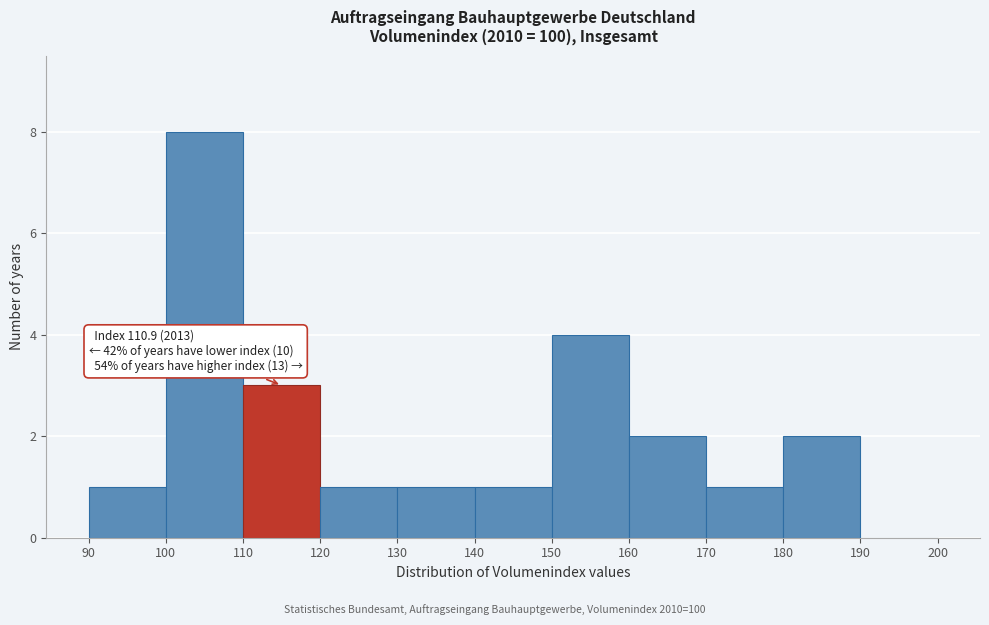

Over which range of the x-axis is the bar tallest?

100 to 110